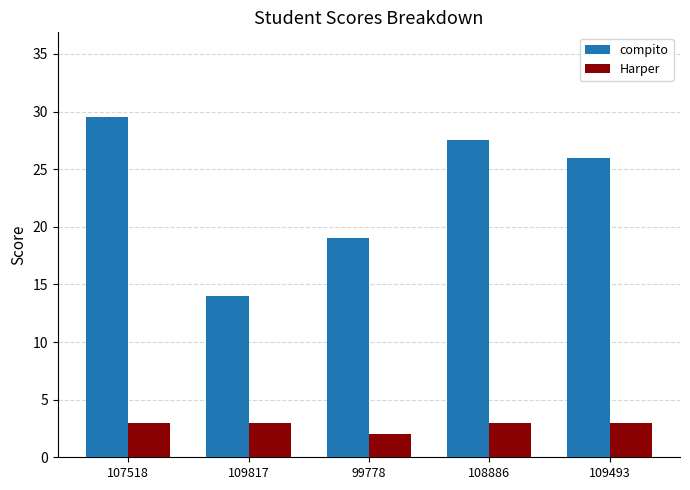

How many data points does each series have?

5